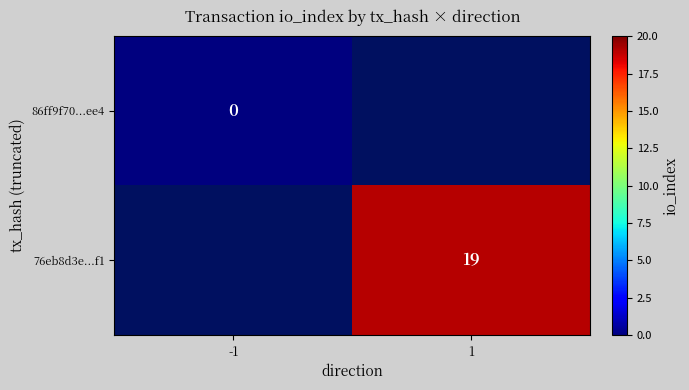

At how many categories does at least one series exceed 4?

1